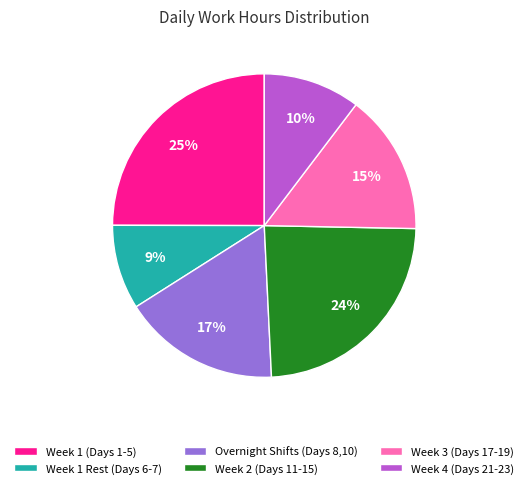

Is it true that Week 1 Rest (Days 6-7) is 9% of the pie?

True